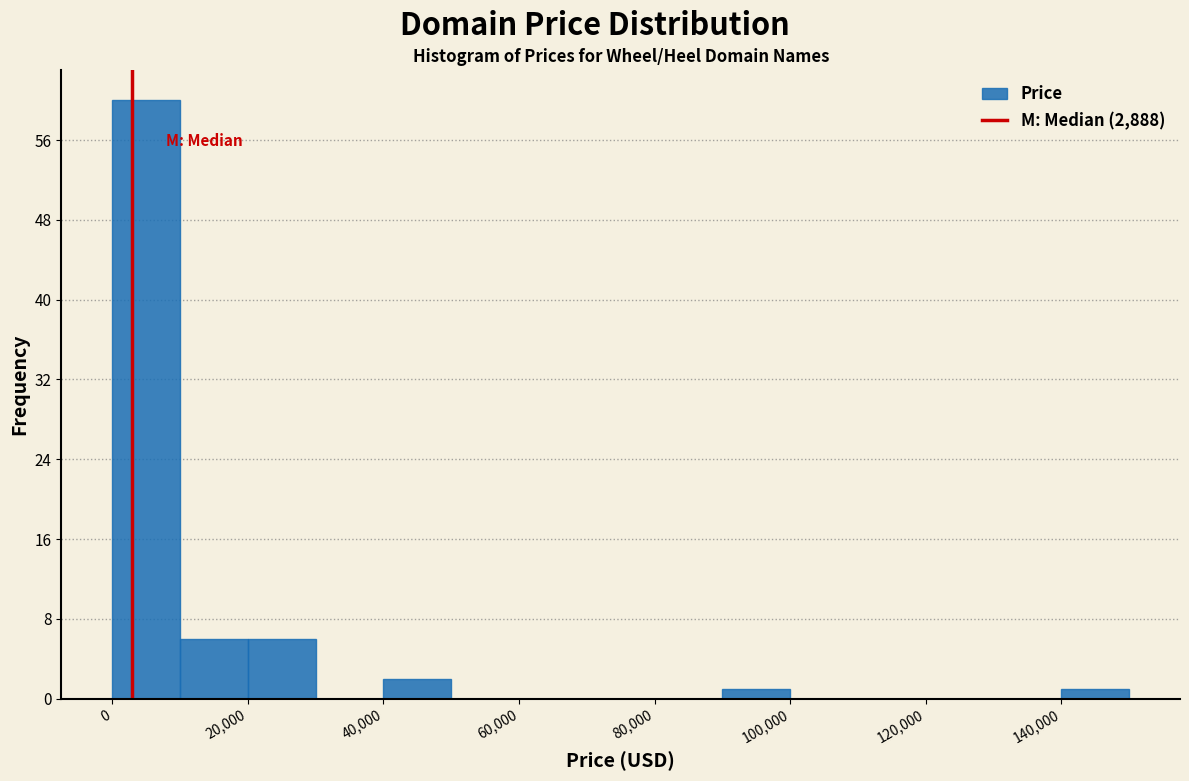

Reading left to right, transcribe this chart: for each bar, give the range it covers on the x-axis and its height. The values are not printed on the chart, so give them approximately, as read against the axis.

0 to 10000: 60
10000 to 20000: 6
20000 to 30000: 6
30000 to 40000: 0
40000 to 50000: 2
50000 to 60000: 0
60000 to 70000: 0
70000 to 80000: 0
80000 to 90000: 0
90000 to 100000: 1
100000 to 110000: 0
110000 to 120000: 0
120000 to 130000: 0
130000 to 140000: 0
140000 to 150000: 1